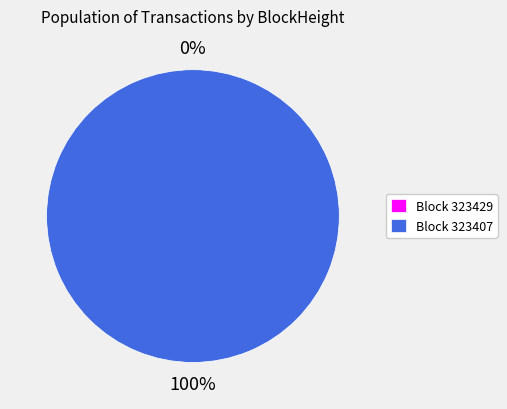

To the nearest percent, what is the difference between the 323407 and 323429 slice percentages?

100%